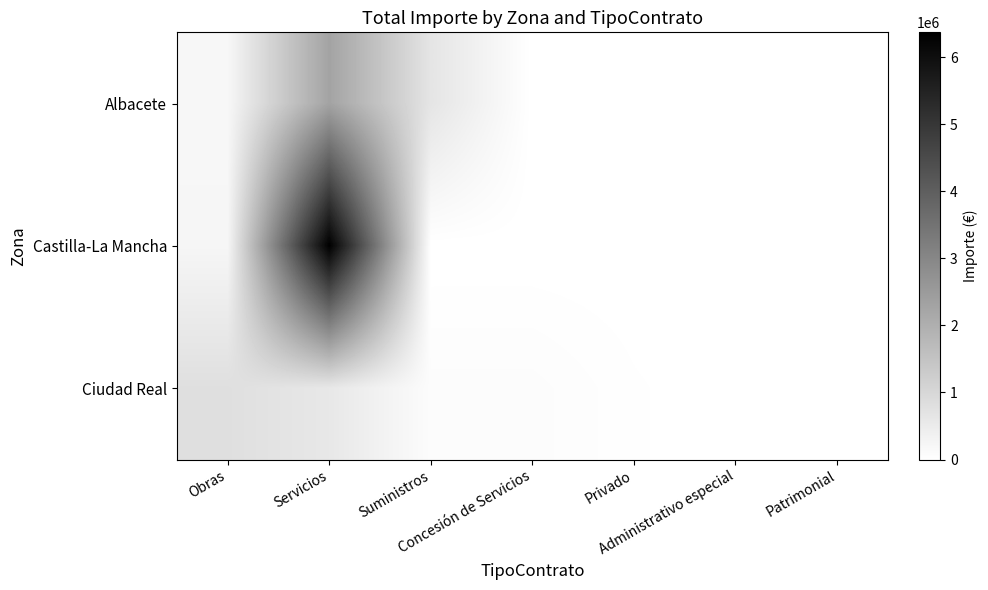

List the series in order of their overall mean, highest first.

Castilla-La Mancha, Albacete, Ciudad Real